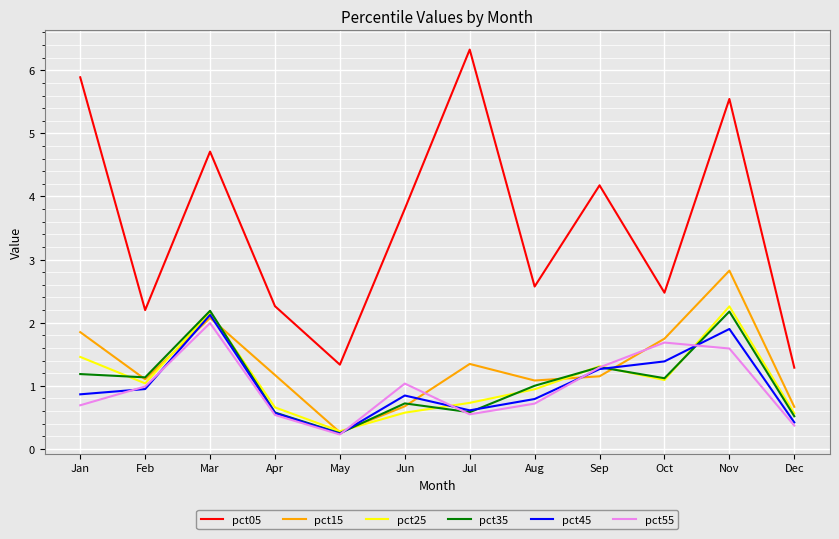

True or false: pct45 has a value of 0.2 at Aug.

False